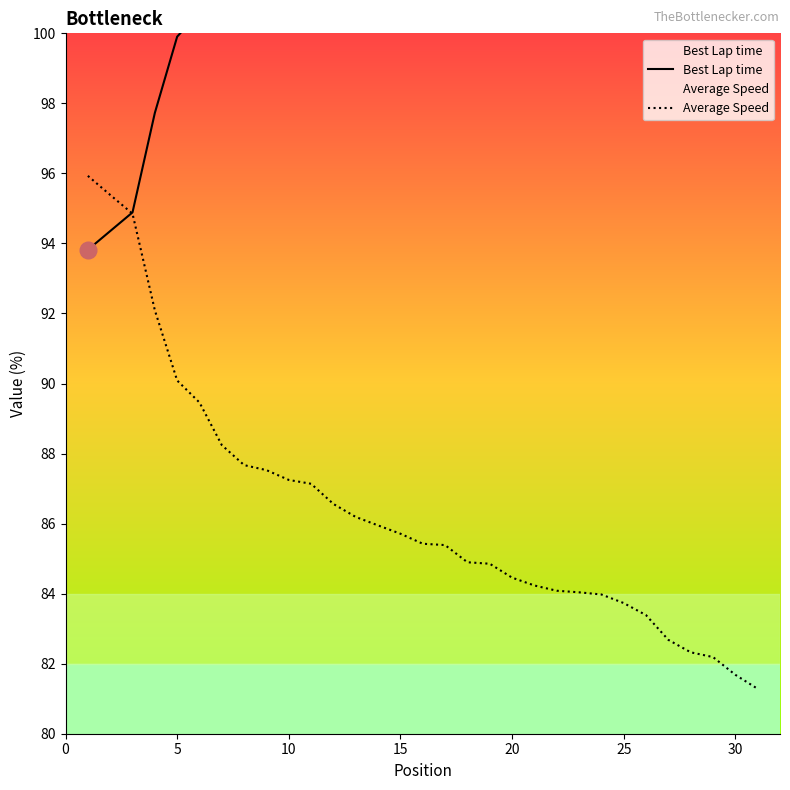

How many data points in Average Speed are above 85?

17